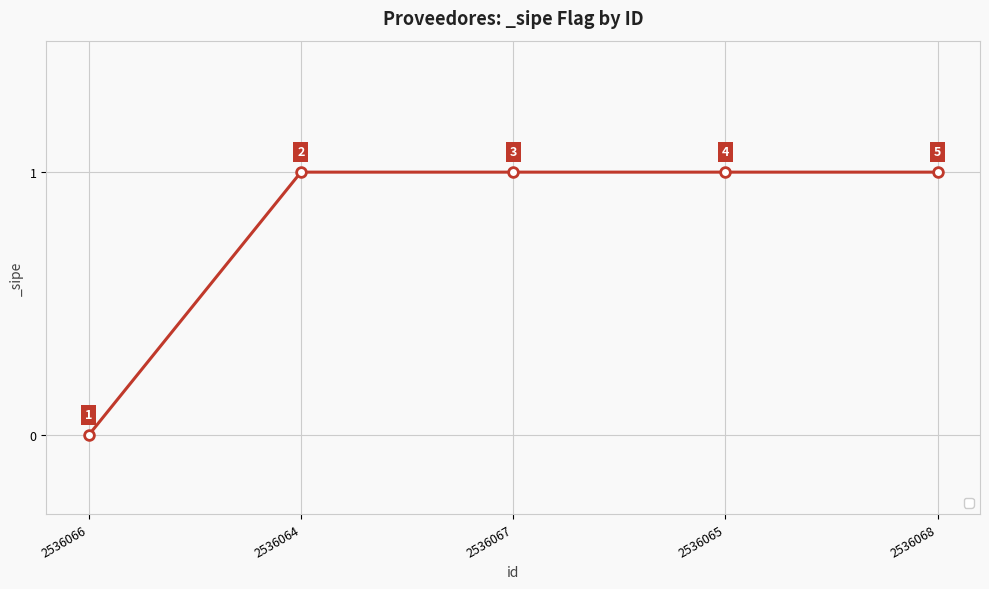

Reading left to right, what are all the values shown in this chart?

2536066=0	2536064=1	2536067=1	2536065=1	2536068=1